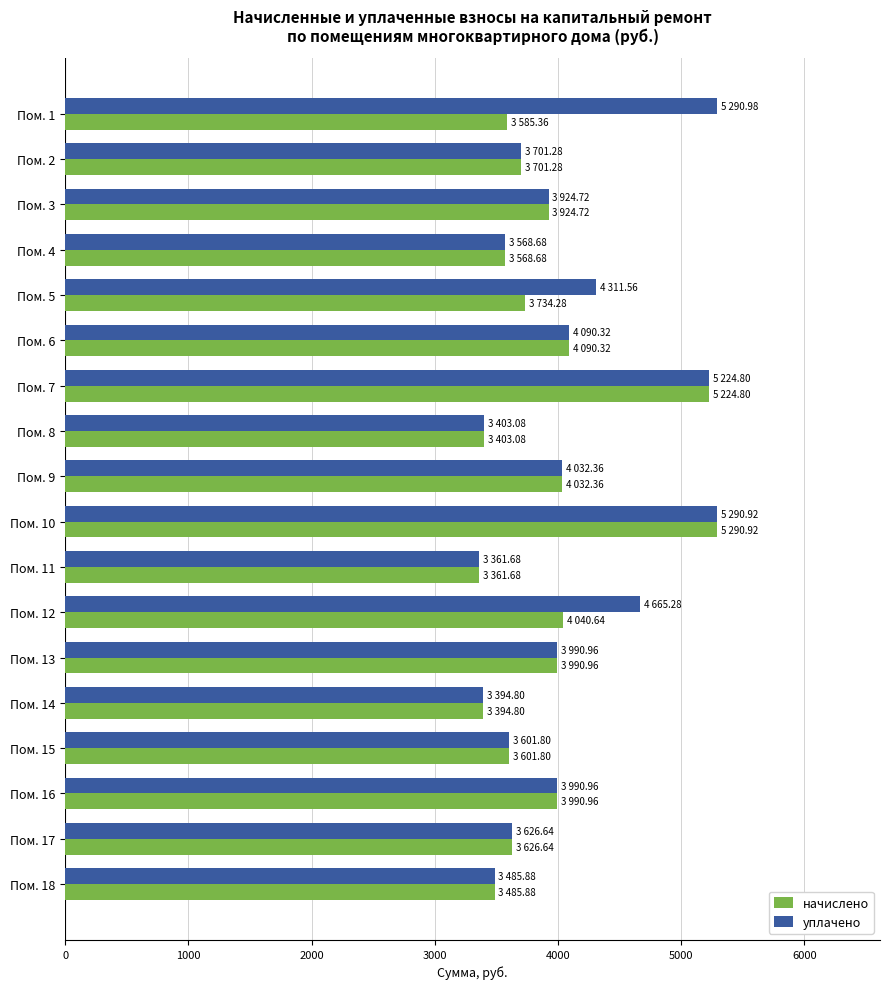

The value of уплачено at Пом. 16 is 5915.6. True or false?

False